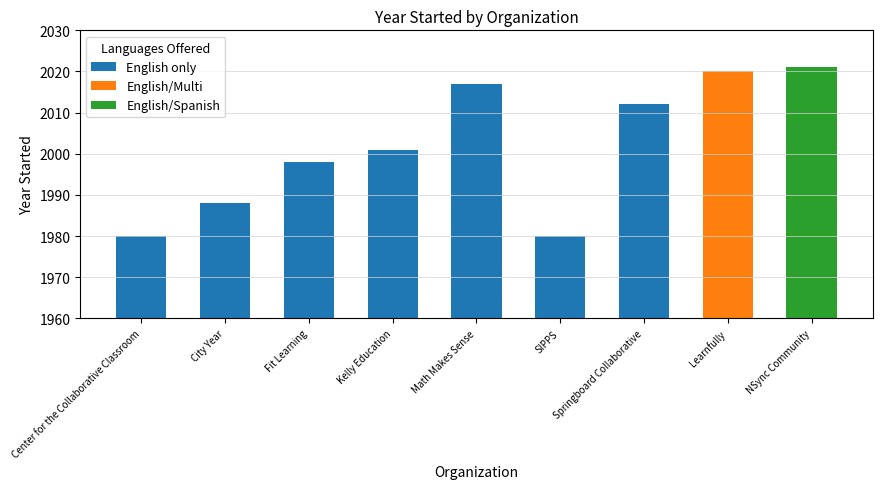

The value of English/Multi at SIPPS is 0. True or false?

True